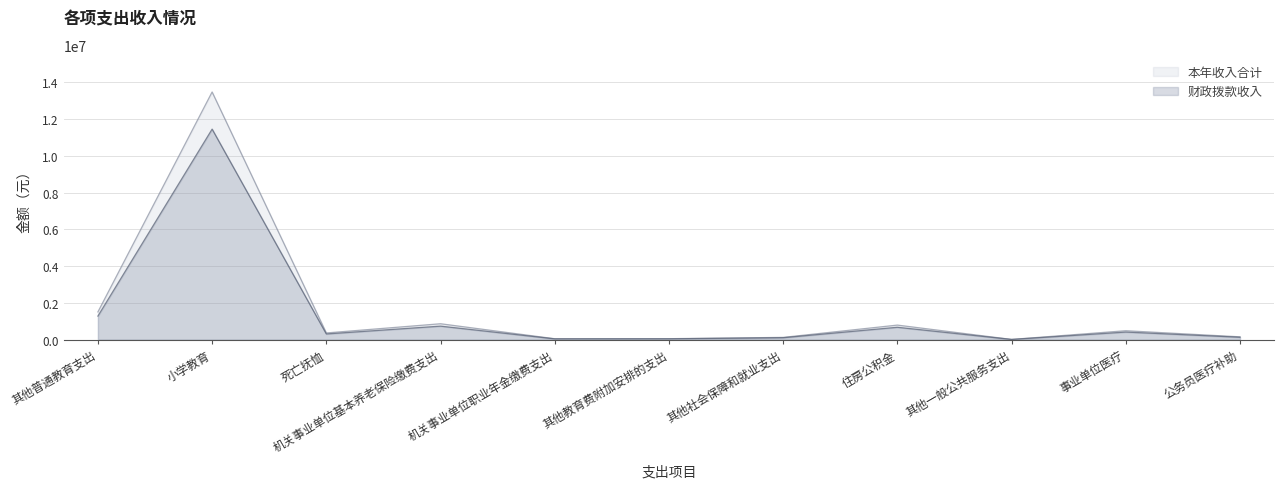

At which label does 本年收入合计 reach its peak?

小学教育